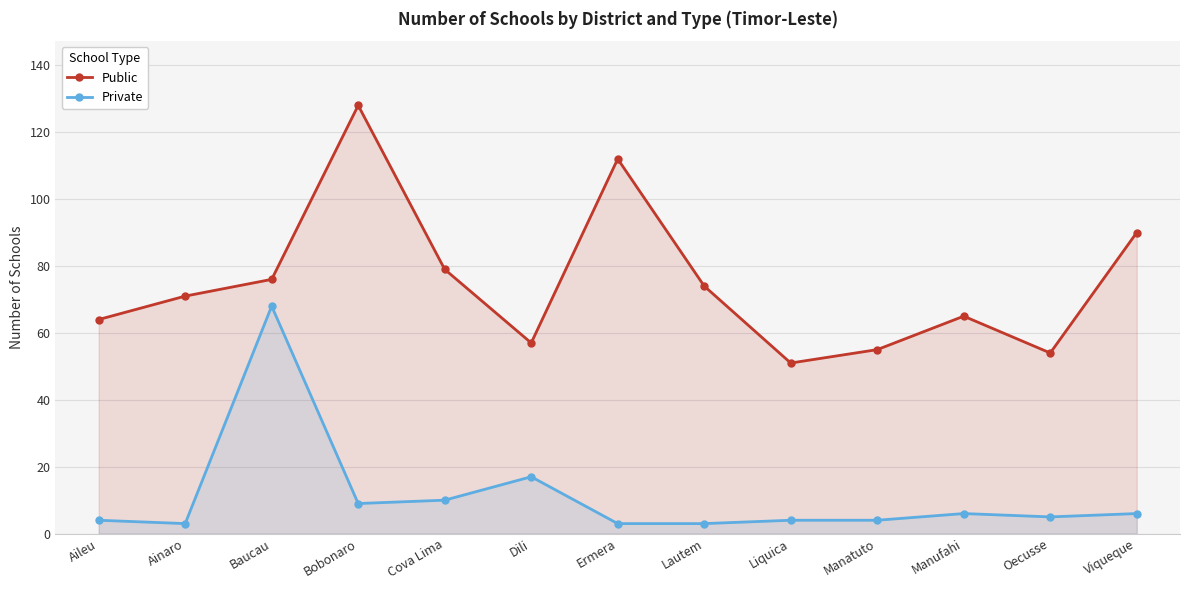

What is the label of the 9th point from the left?

Liquica